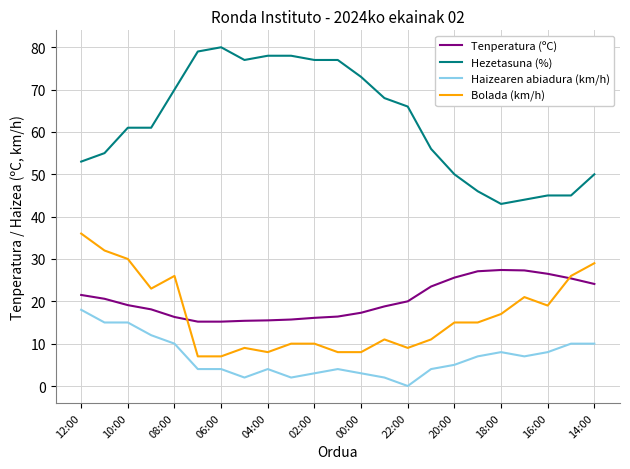

List the series in order of their peak value, lowest first.

Haizearen abiadura (km/h), Tenperatura (ºC), Bolada (km/h), Hezetasuna (%)